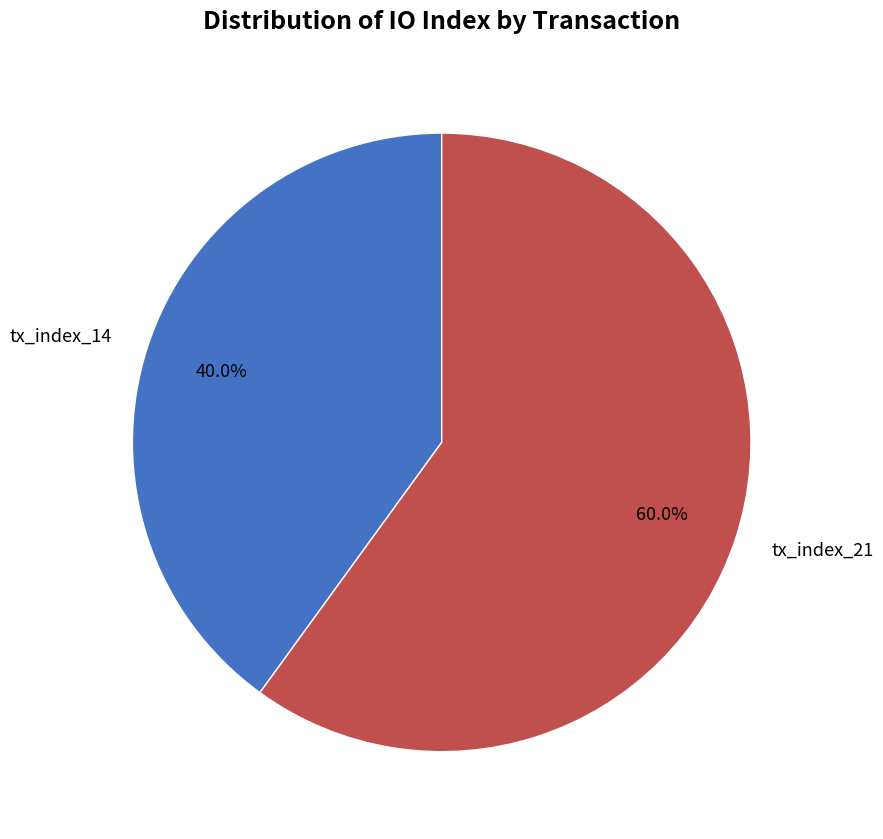

Approximately how many times larger is the value at tx_index_21 compared to tx_index_14?

1.5